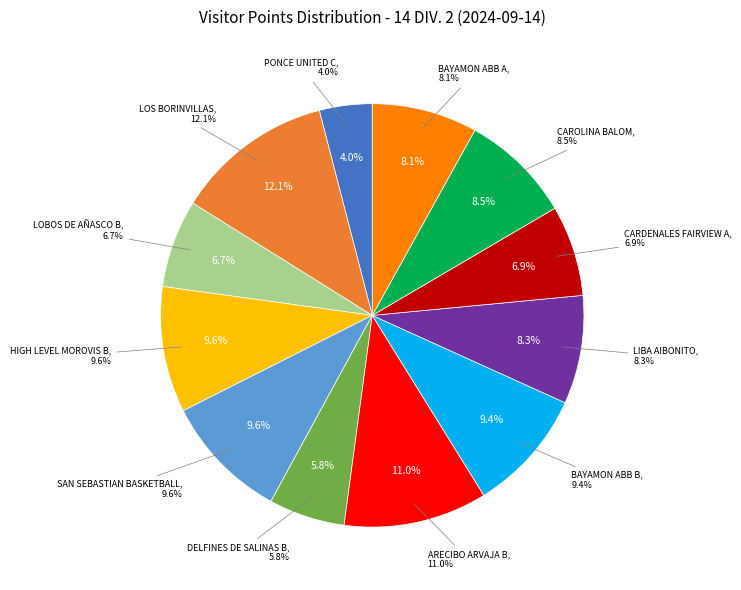

What is the total percentage of BAYAMON ABB B and LIBA AIBONITO?

17.7%